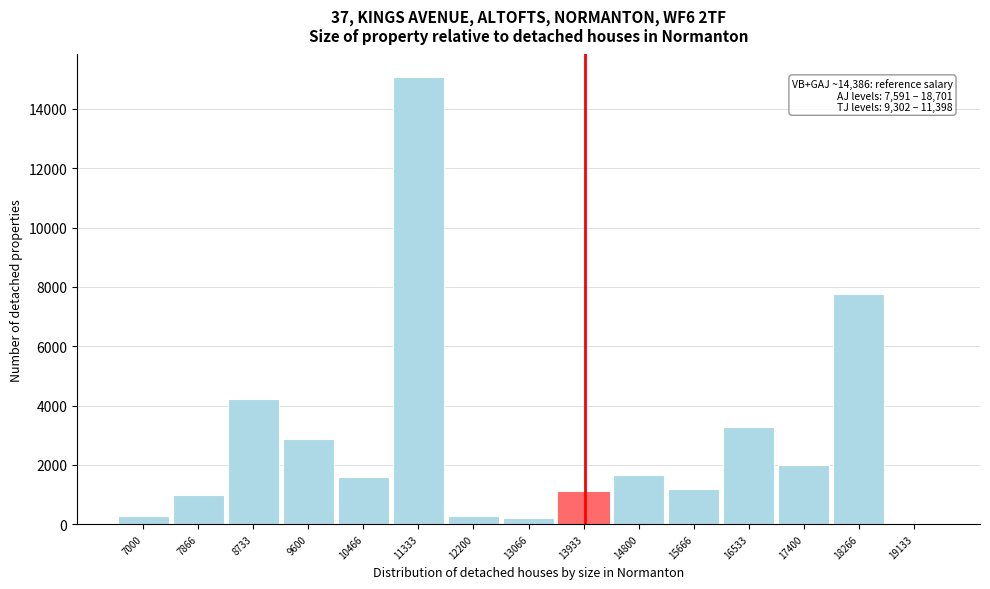

What is the greatest value displayed?

15079